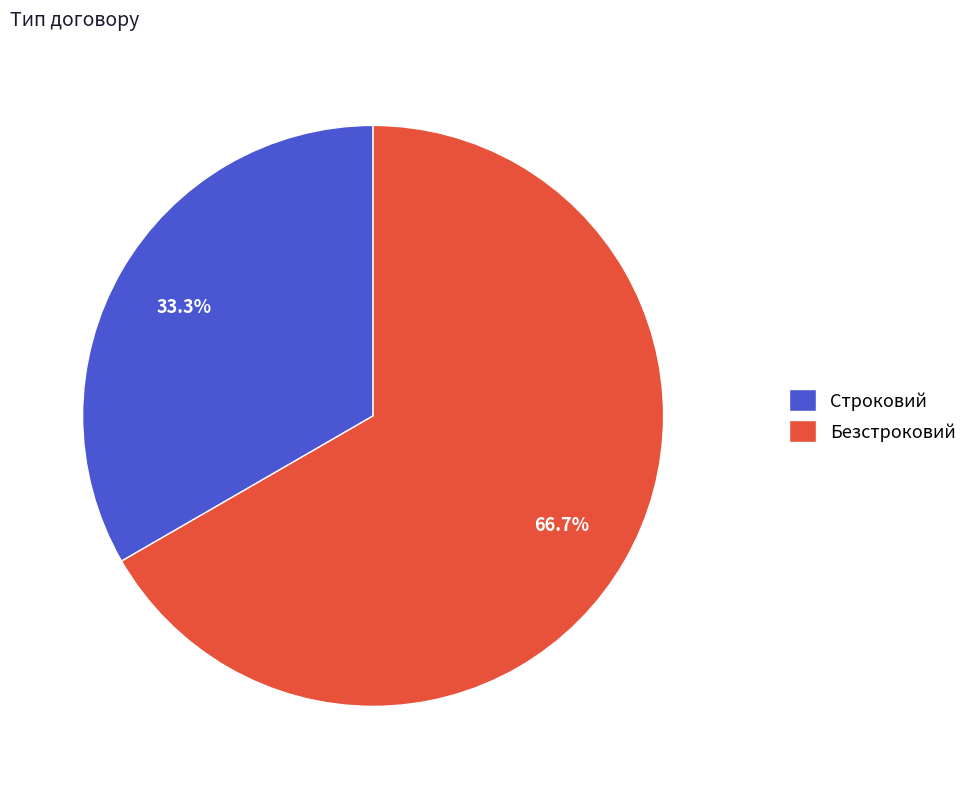

How many slices are in this pie chart?

2